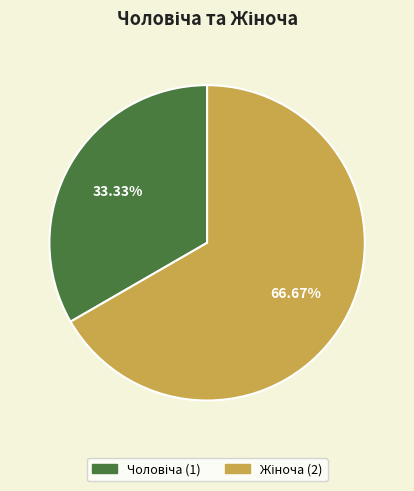

How many slices are in this pie chart?

2